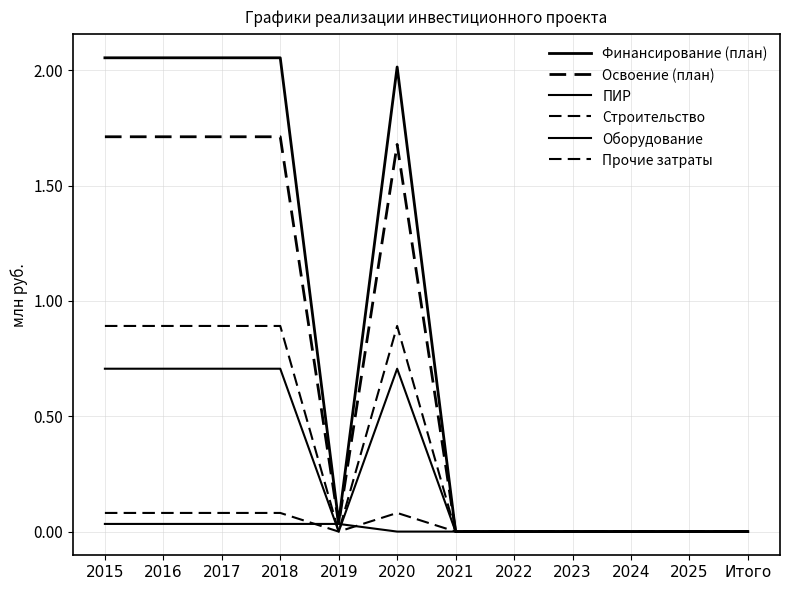

How many lines are shown in the chart?

6